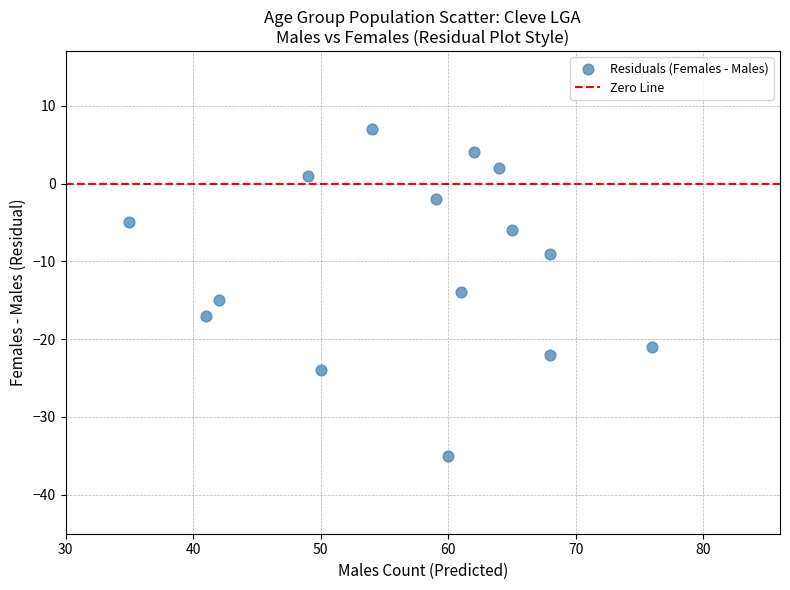

What is the range of Y values (max minus min)?

42